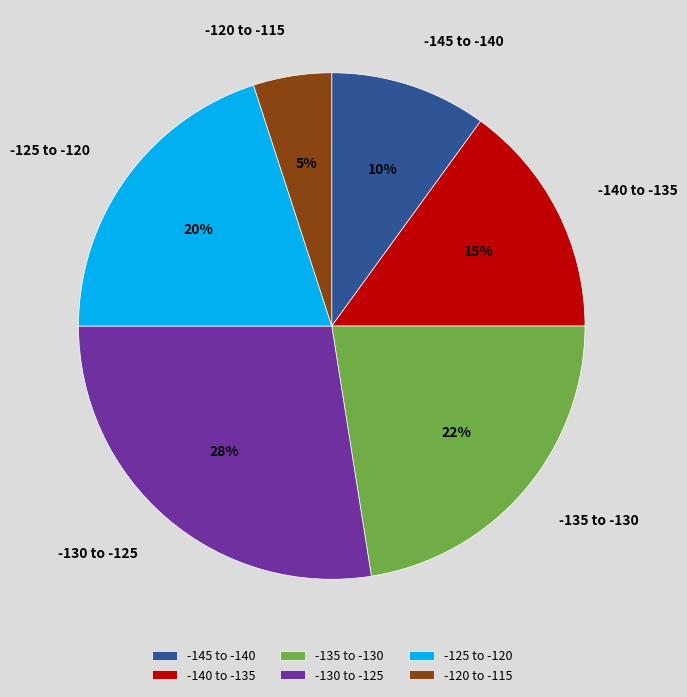

How many slices are in this pie chart?

6